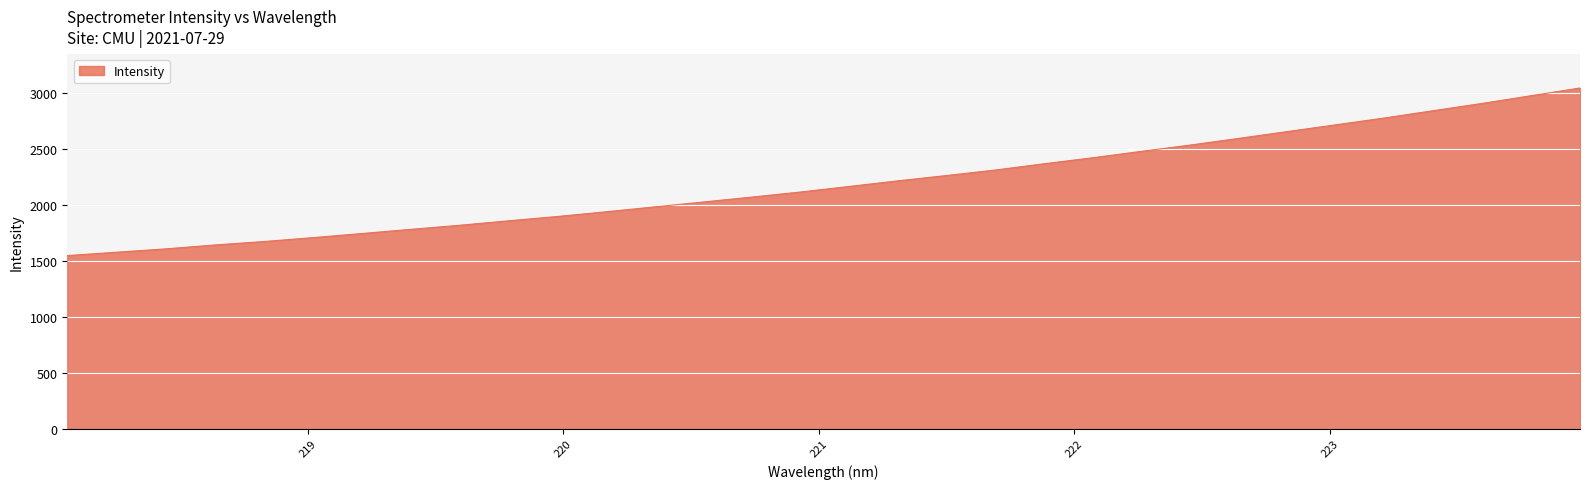

What is the difference between the maximum and minimum values?

1497.6